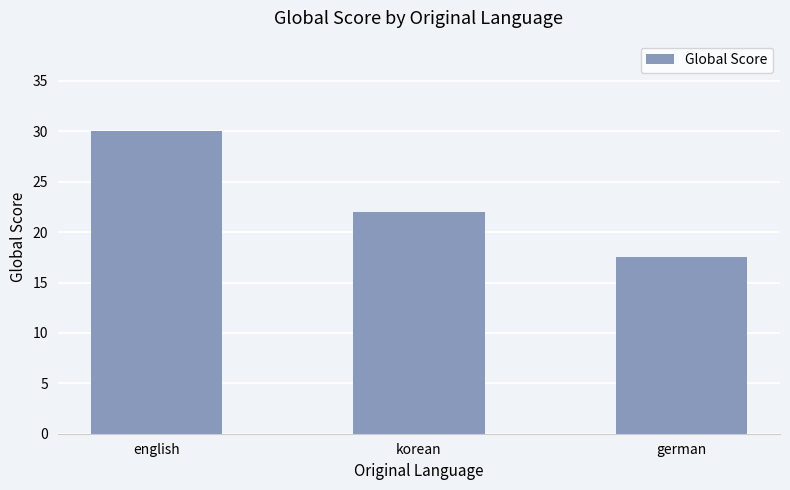

What is the ratio of the value at german to the value at korean?

0.8